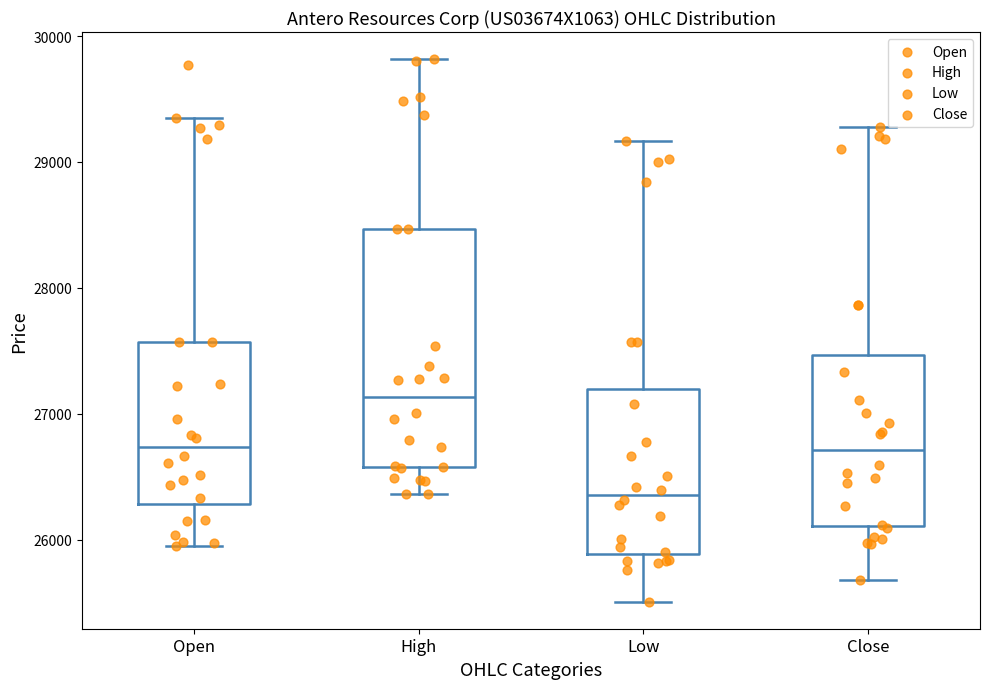

Which box's median line is the highest?

High